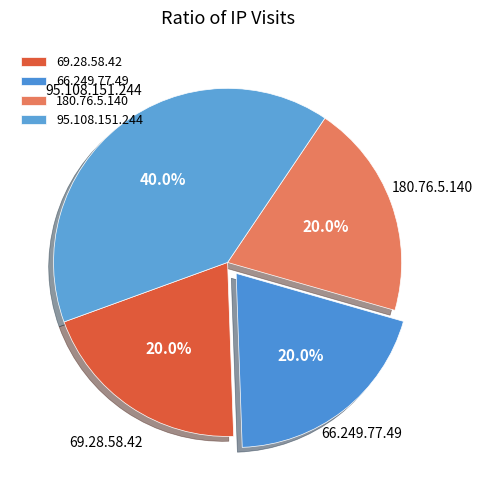

Does 66.249.77.49 represent more than half of the total?

No